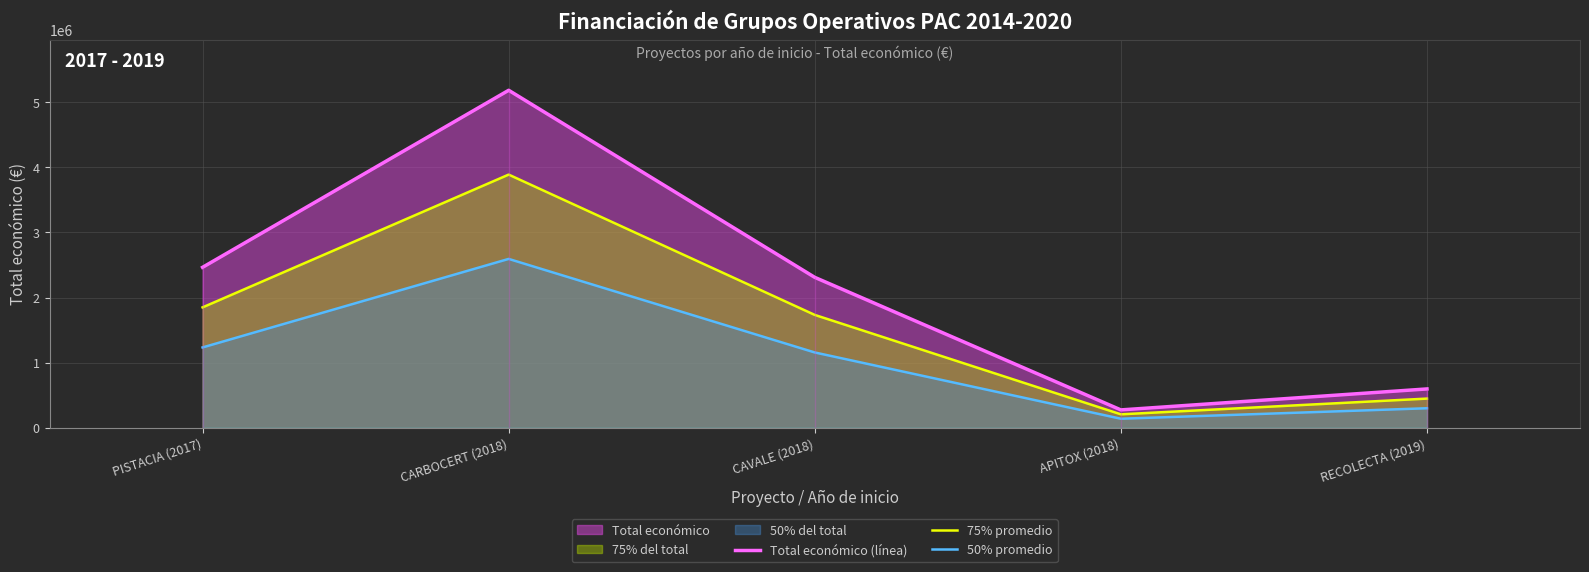

What position from the left is APITOX (2018)?

4